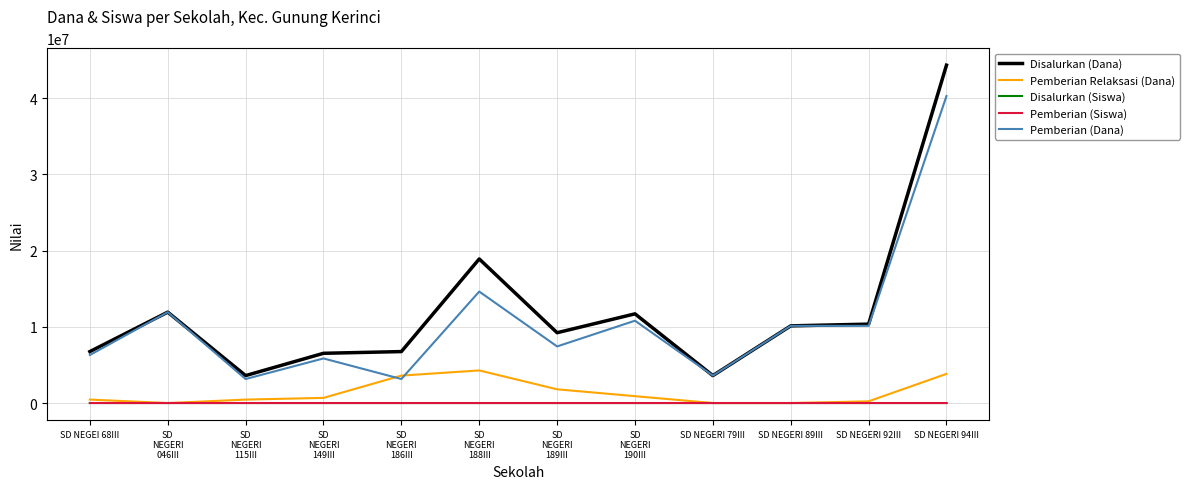

Is the value of Pemberian (Dana) at SD
NEGERI
115III greater than the value of Disalurkan (Siswa) at SD
NEGERI
149III?

Yes